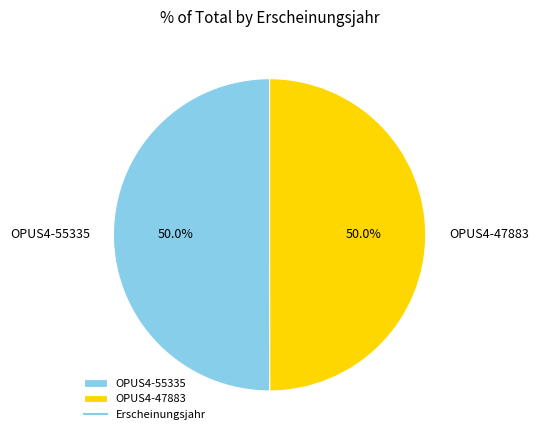

What is the total percentage of OPUS4-47883 and OPUS4-55335?

100.0%